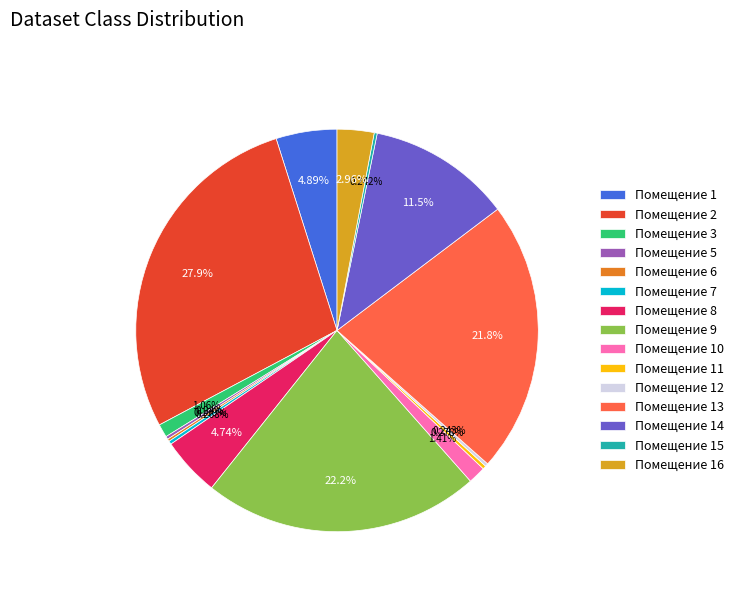

Is there a majority slice in this chart?

No